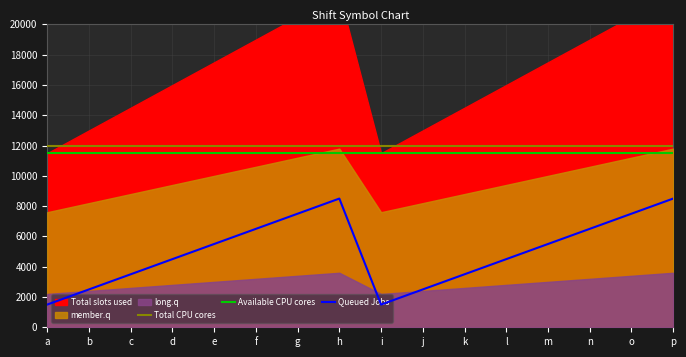

What value does the Total CPU cores series have at b?

12000